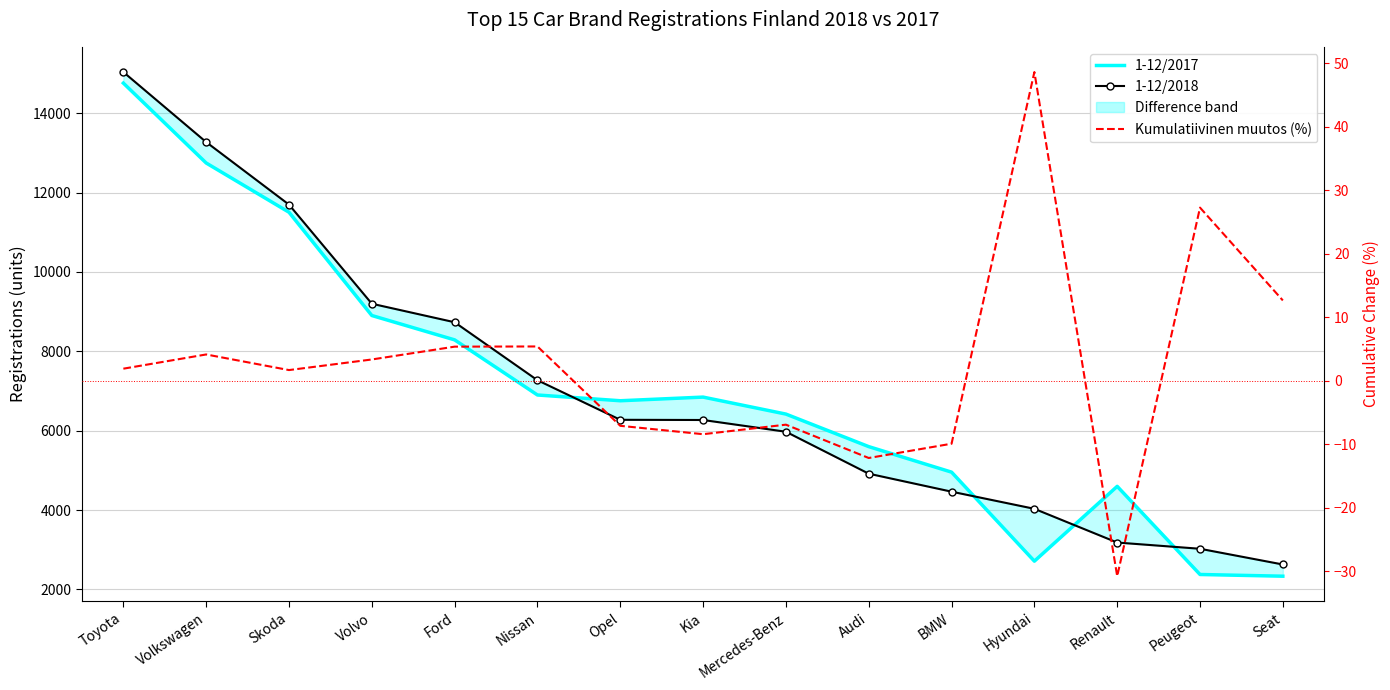

Reading left to right, what are all the values shown in this chart?

1-12/2017: Toyota=14759.0	Volkswagen=12746.0	Skoda=11505.0	Volvo=8903.0	Ford=8289.0	Nissan=6900.0	Opel=6755.0	Kia=6847.0	Mercedes-Benz=6419.0	Audi=5599.0	BMW=4956.0	Hyundai=2713.0	Renault=4598.0	Peugeot=2377.0	Seat=2334.0
1-12/2018: Toyota=15038.0	Volkswagen=13273.0	Skoda=11697.0	Volvo=9200.0	Ford=8733.0	Nissan=7272.0	Opel=6275.0	Kia=6270.0	Mercedes-Benz=5974.0	Audi=4917.0	BMW=4464.0	Hyundai=4032.0	Renault=3182.0	Peugeot=3025.0	Seat=2629.0
Kumulatiivinen muutos (%): Toyota=1.9	Volkswagen=4.1	Skoda=1.7	Volvo=3.3	Ford=5.4	Nissan=5.4	Opel=-7.1	Kia=-8.4	Mercedes-Benz=-6.9	Audi=-12.2	BMW=-9.9	Hyundai=48.6	Renault=-30.8	Peugeot=27.3	Seat=12.6